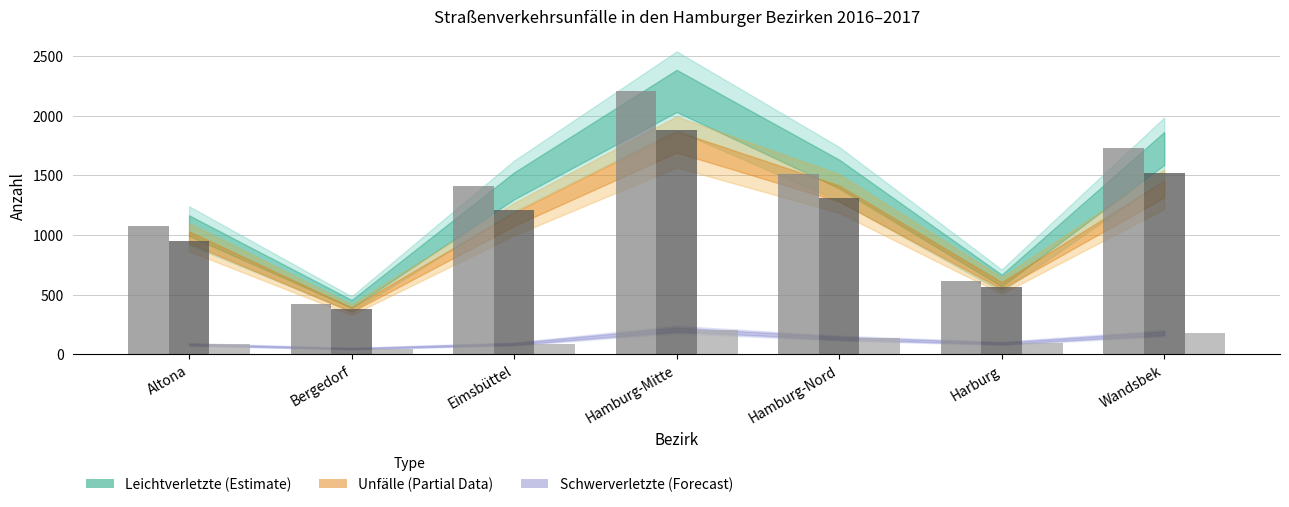

How many bars are there in total?

21